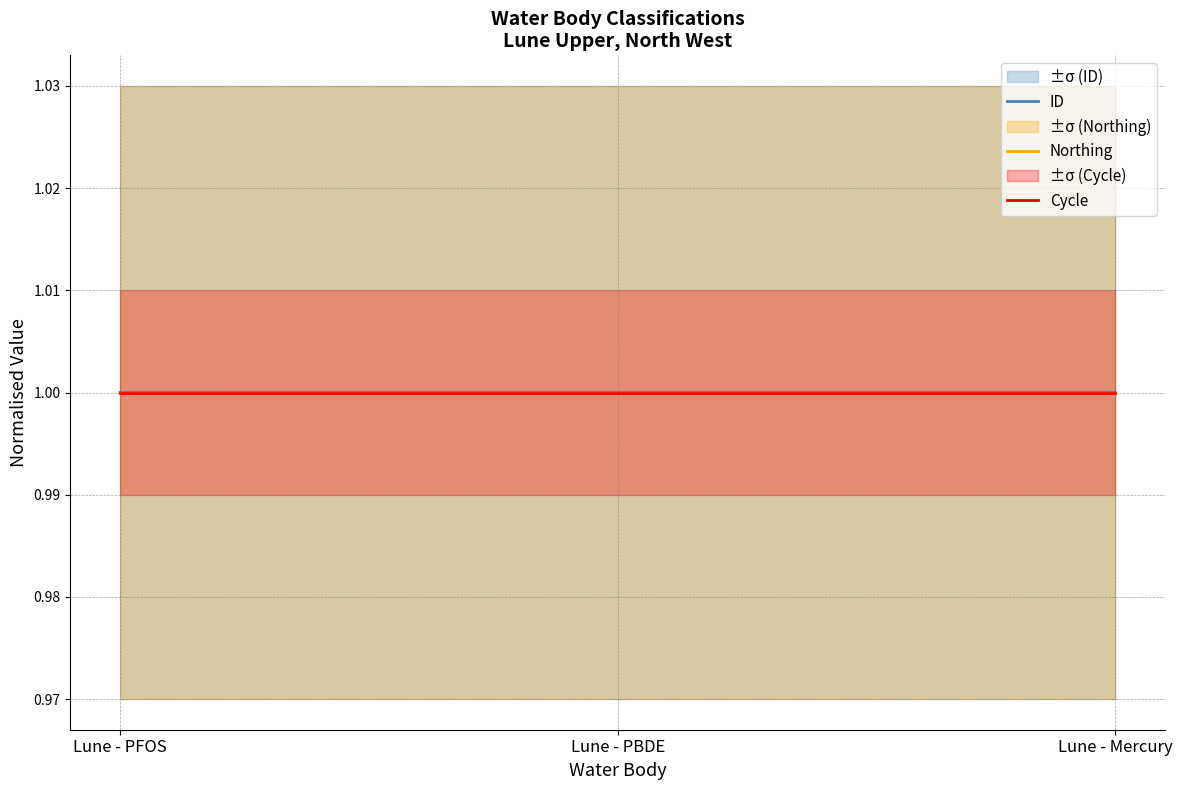

Reading left to right, extract all data points from this chart.

ID: Lune - PFOS=1.0	Lune - PBDE=1.0	Lune - Mercury=1.0
Northing: Lune - PFOS=1.0	Lune - PBDE=1.0	Lune - Mercury=1.0
Cycle: Lune - PFOS=1.0	Lune - PBDE=1.0	Lune - Mercury=1.0